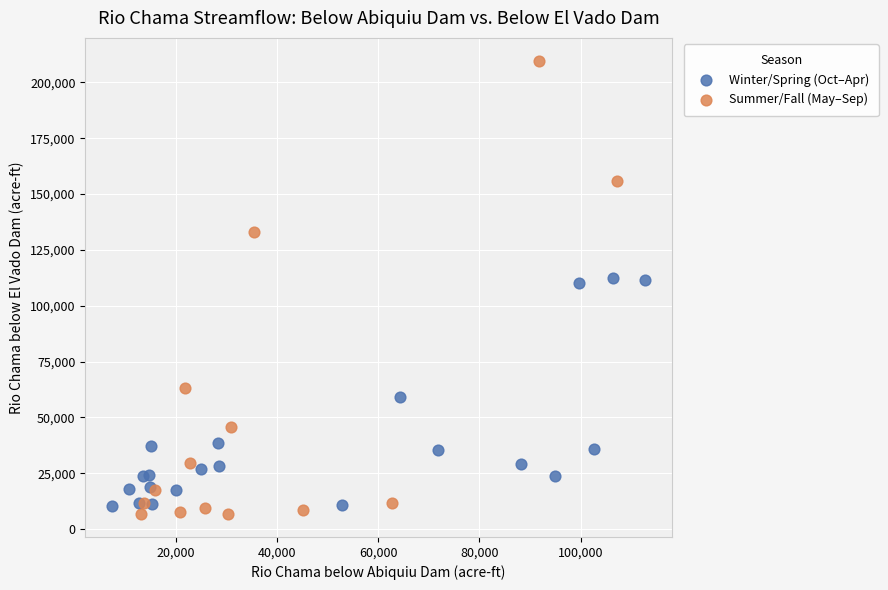

Which series reaches the maximum Y coordinate?

Summer/Fall (May–Sep)